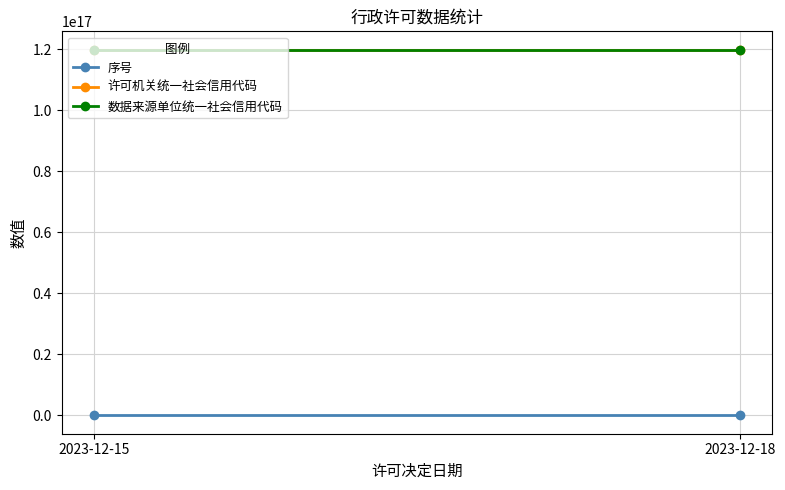

Count the number of categories in the chart.

2